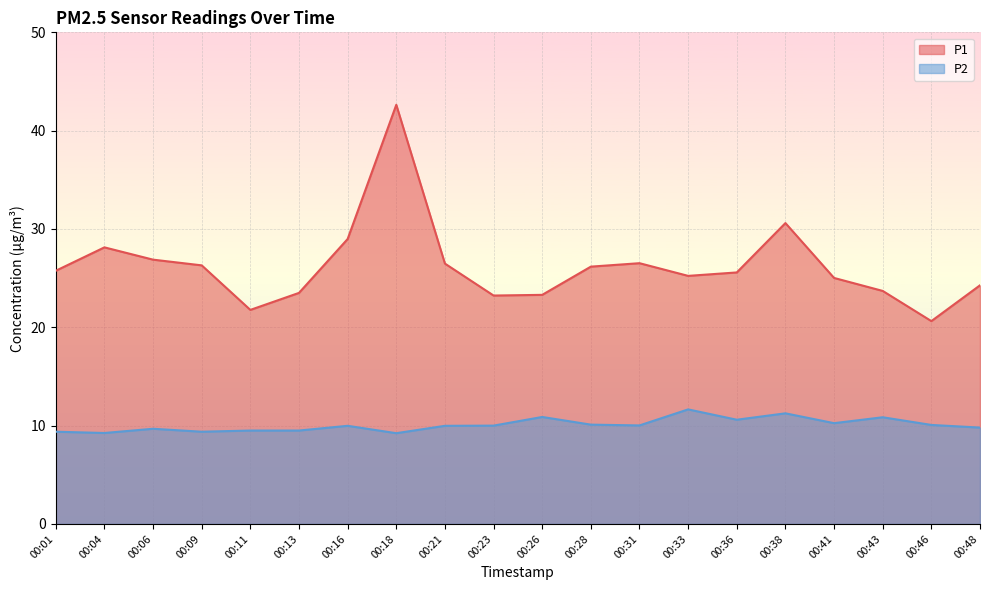

Reading left to right, list all the values displayed in this chart.

P1: 25.8	28.1	26.9	26.3	21.8	23.5	29.0	42.6	26.5	23.2	23.3	26.2	26.5	25.2	25.6	30.6	25.0	23.7	20.6	24.3
P2: 9.4	9.2	9.7	9.4	9.5	9.5	10.0	9.2	10.0	10.0	10.9	10.1	10.0	11.7	10.6	11.2	10.2	10.8	10.1	9.8